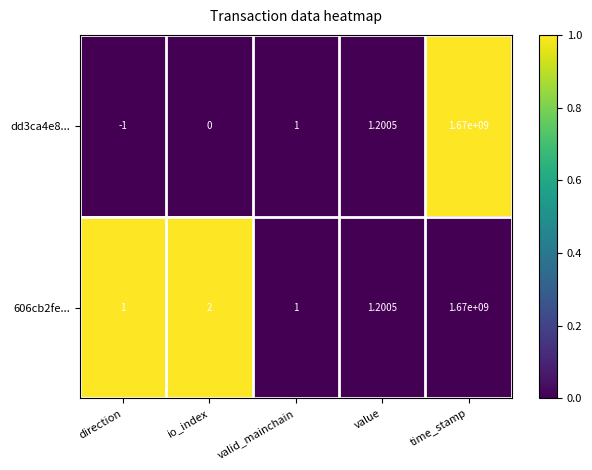

Which series has the widest spread of values?

dd3ca4e8...